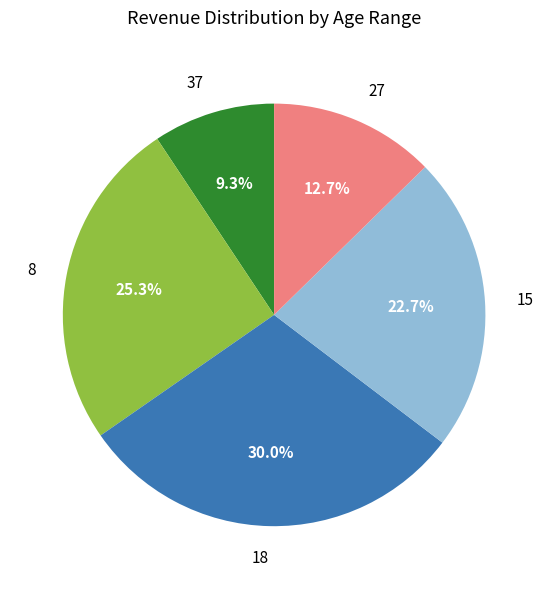

What is the total percentage of 8 and 27?

38.0%